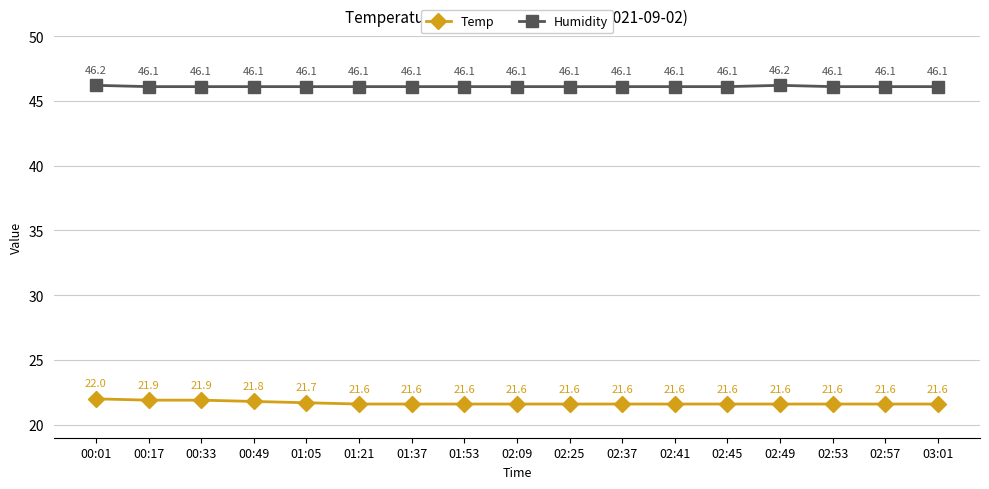

List the series in order of their overall mean, highest first.

Humidity, Temp